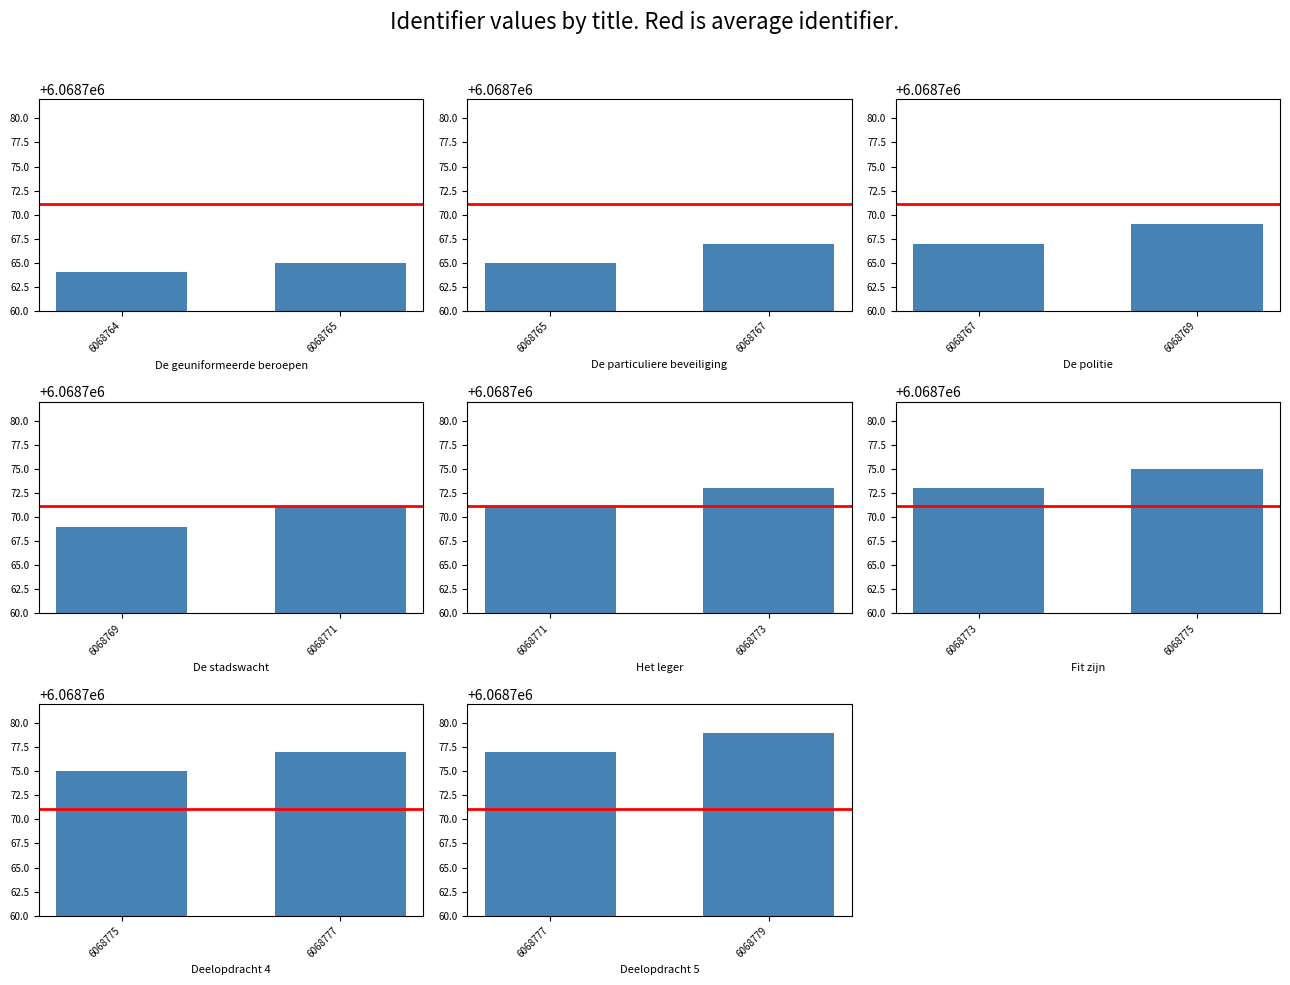

Which series has the largest range (max minus min)?

Identifier